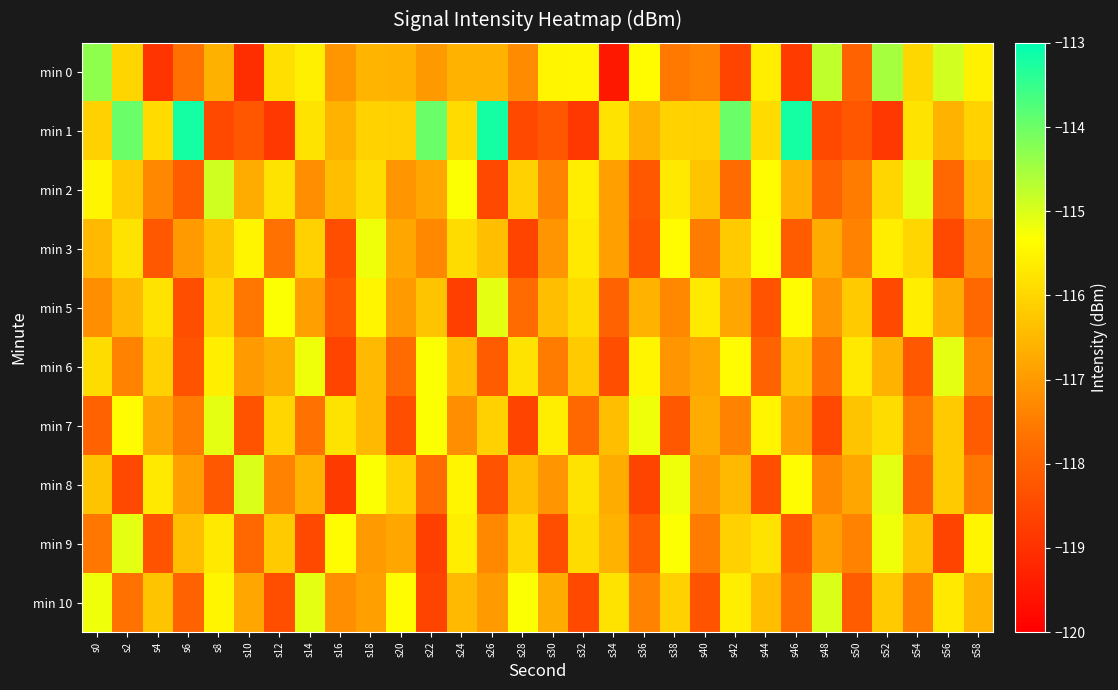

What is the greatest value displayed?

-113.2